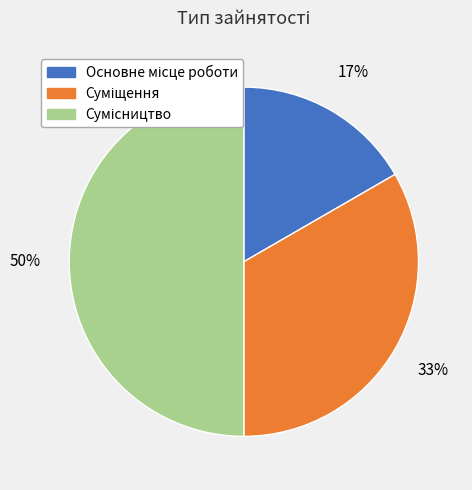

To the nearest percent, what is the difference between the largest and smallest slice percentages?

33%